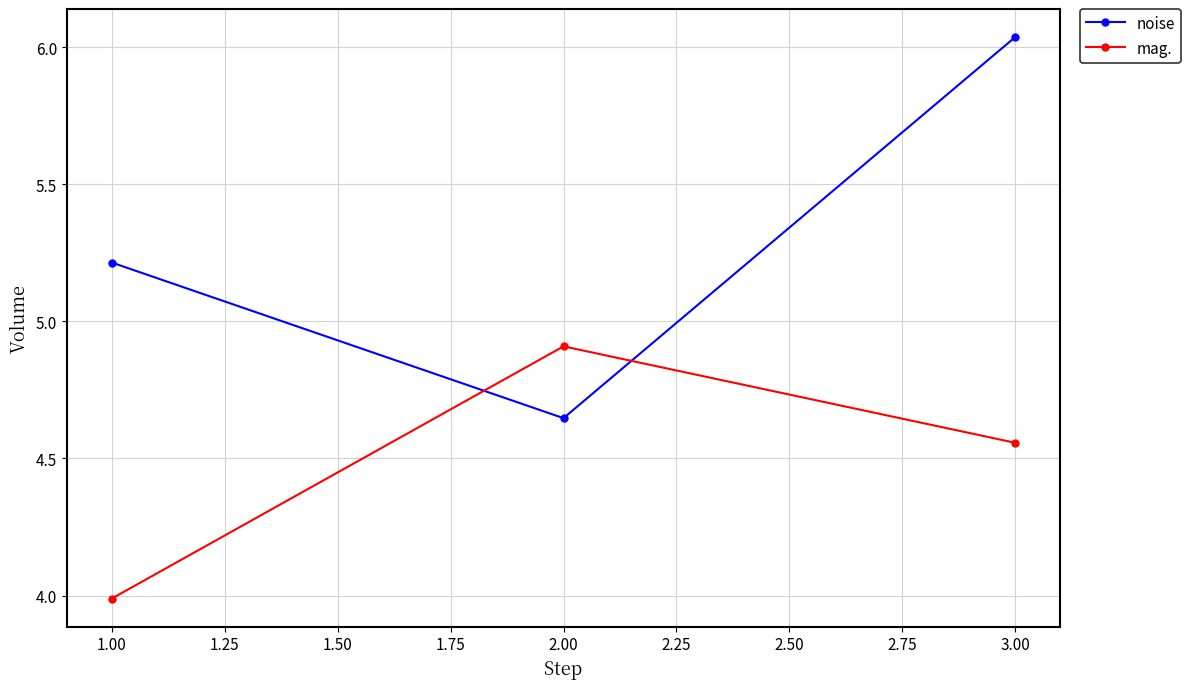

What is the minimum value shown in the chart?

4.0